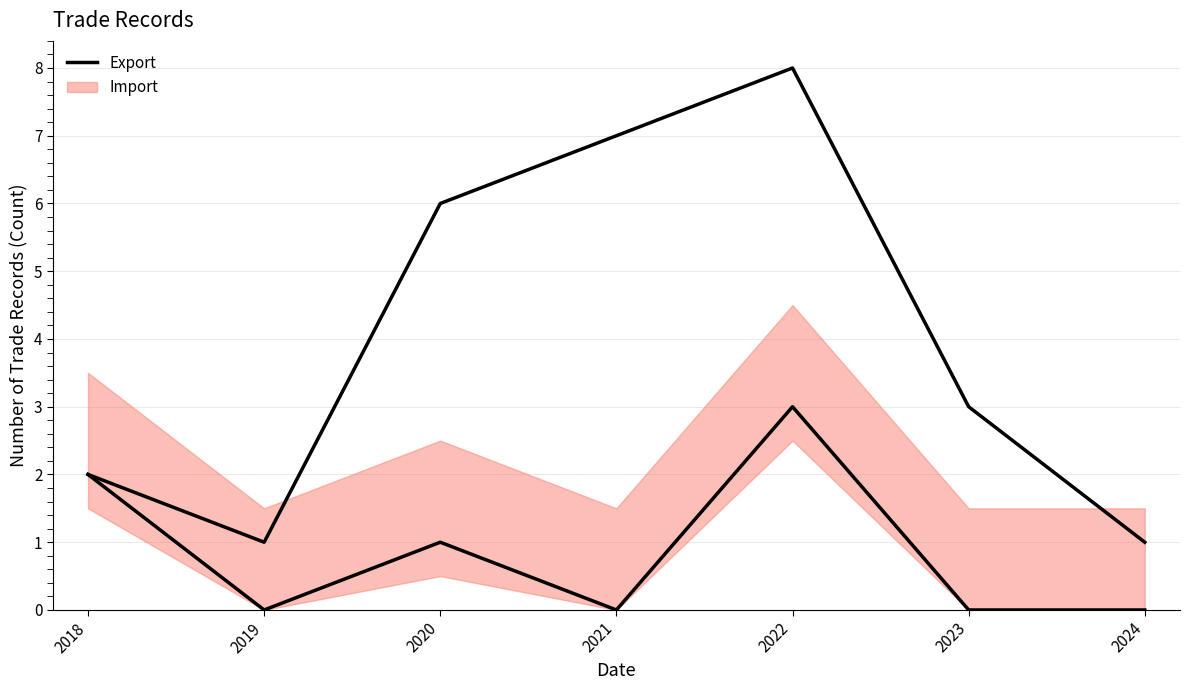

What is the change in value from 2019 to 2023?

+2